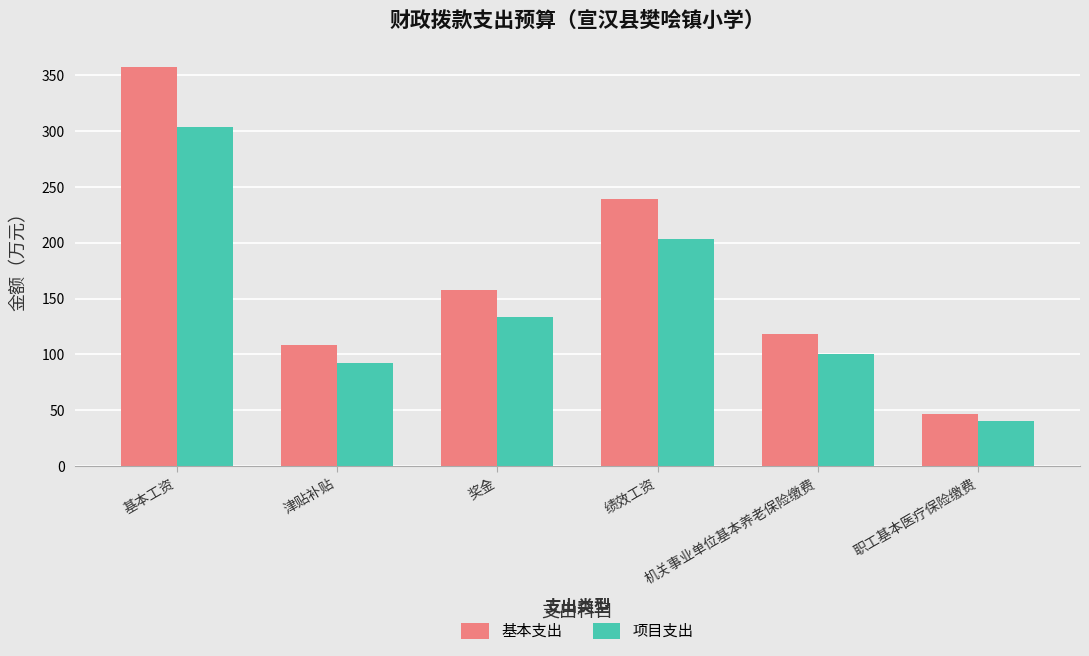

How many bars are there in each group?

2